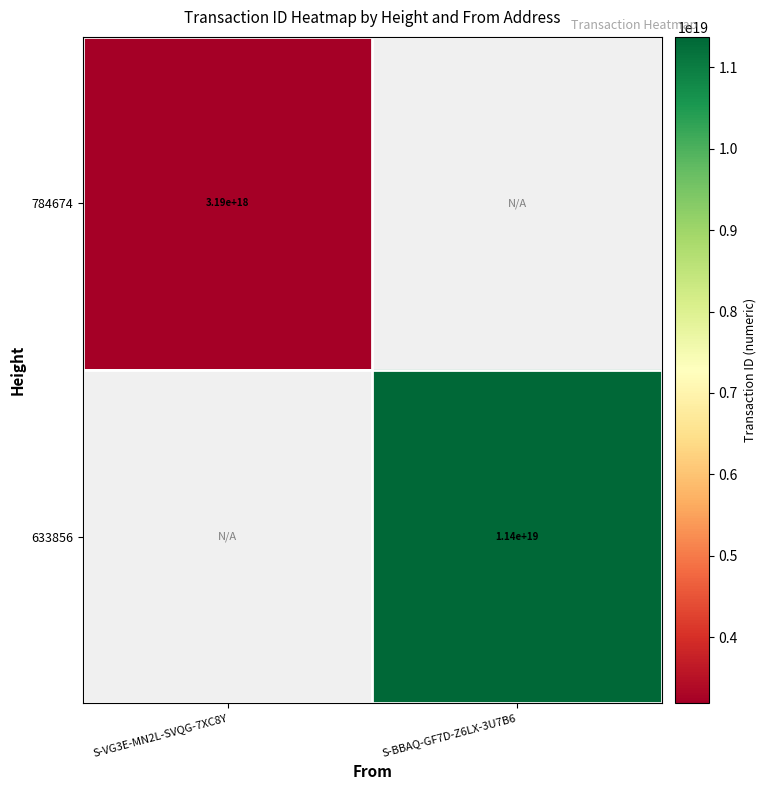

Count the number of data series in this chart.

2